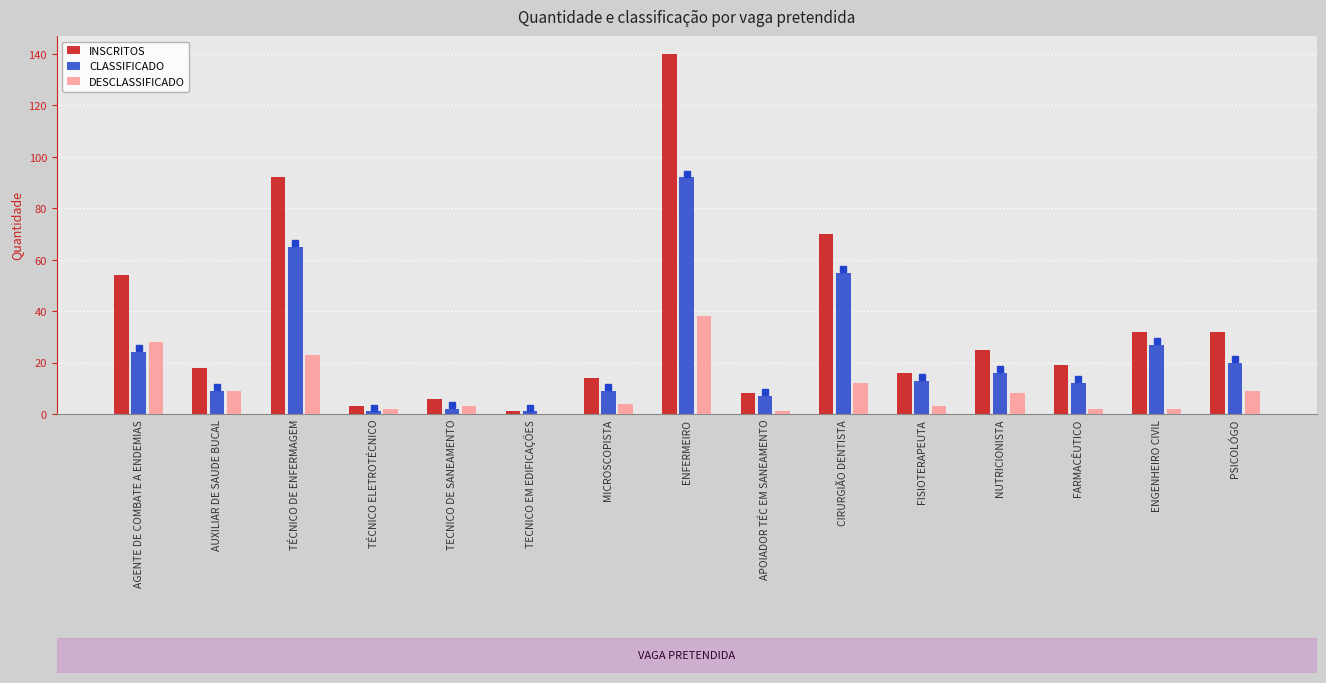

What is the total value across all series at TÉCNICO DE ENFERMAGEM?

180